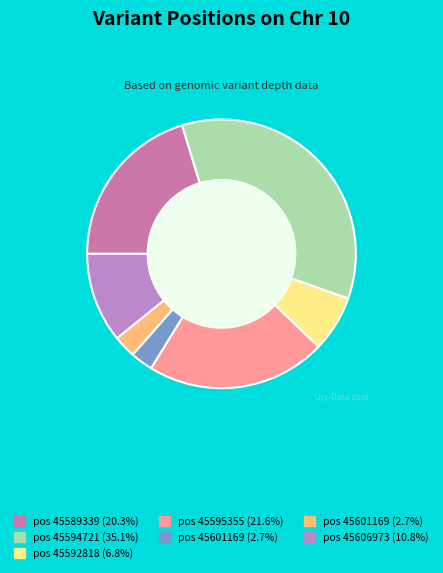

Is there a majority slice in this chart?

No